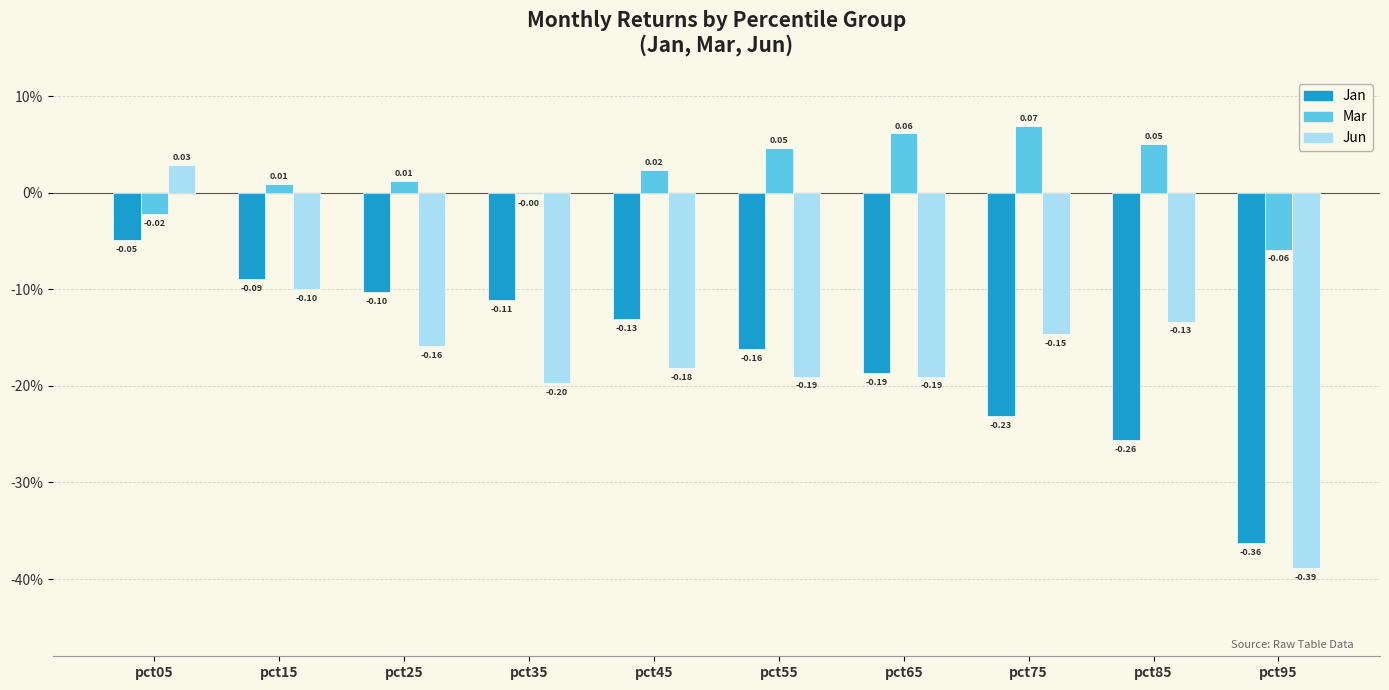

Are the bars grouped side by side (vs. stacked)?

Yes